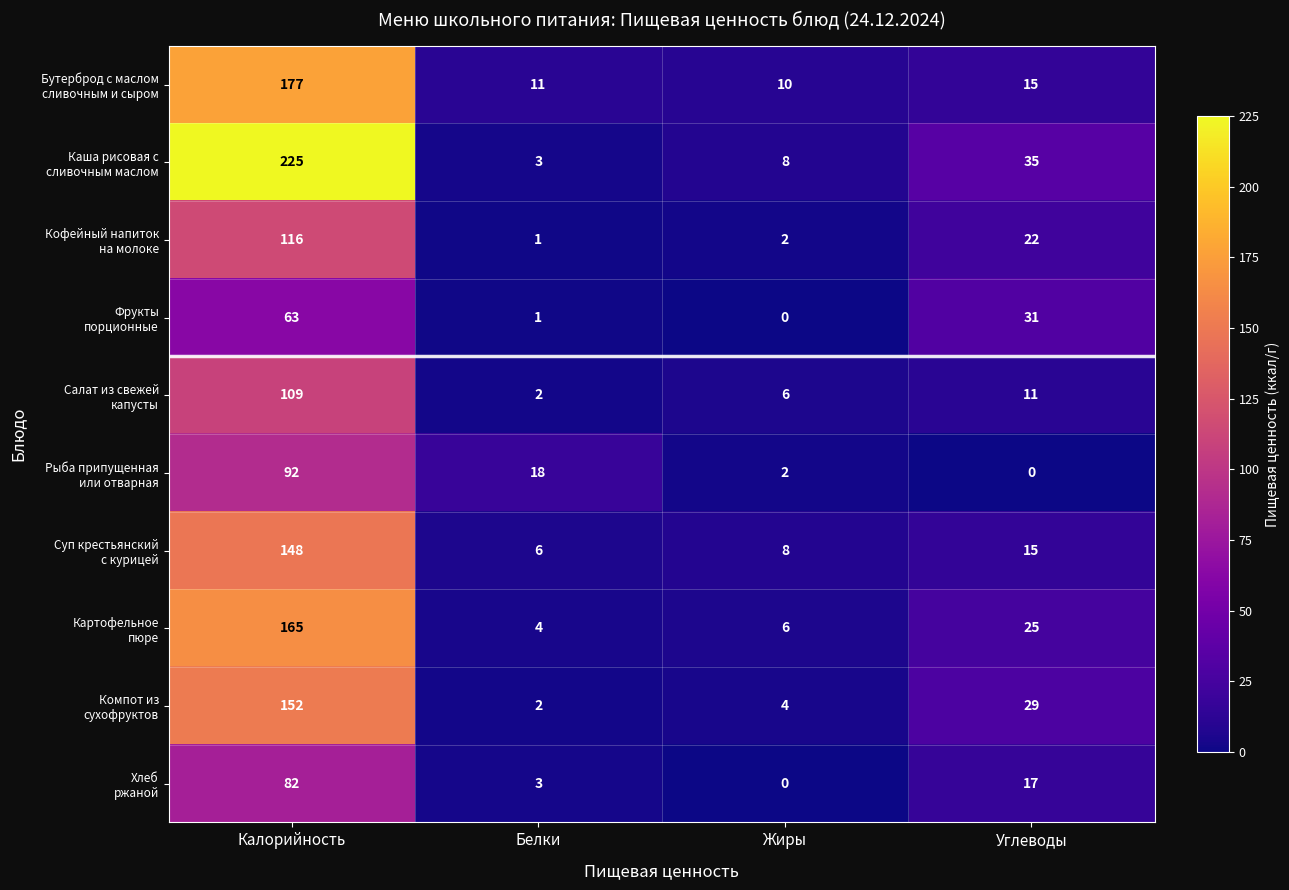

What is the maximum value shown in the chart?

225